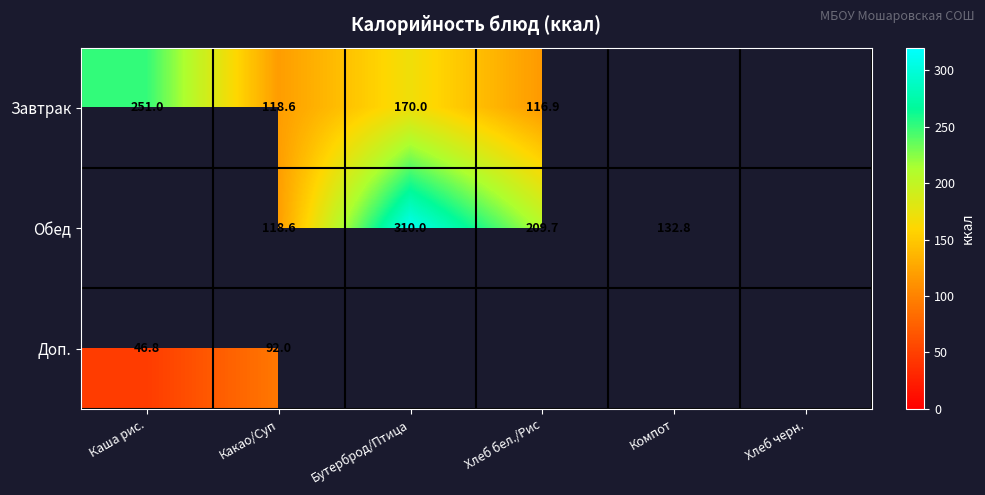

The Доп. series shows 36.1 at Какао/Суп. True or false?

False